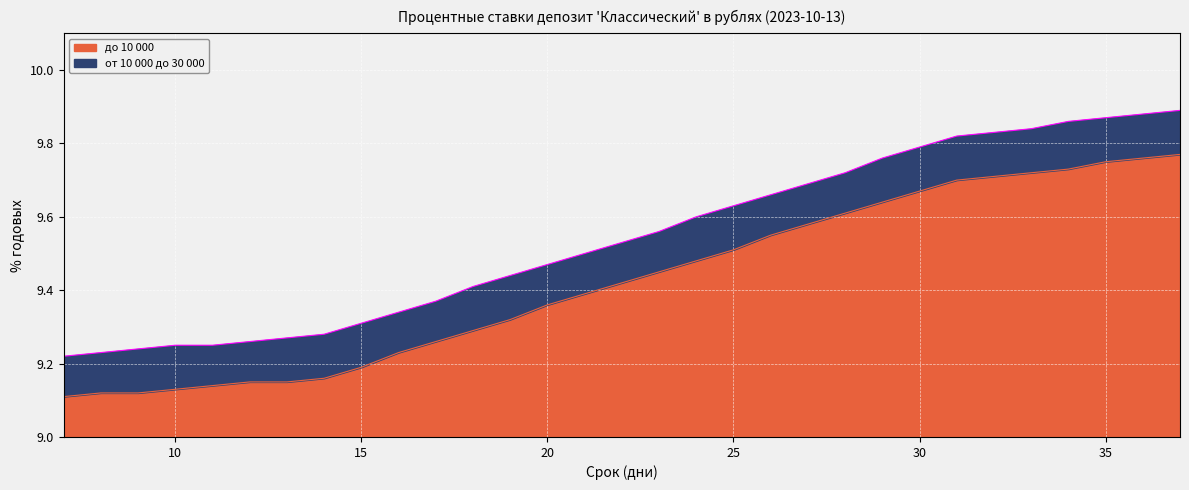

At which label does от 10 000 до 30 000 reach its minimum?

7